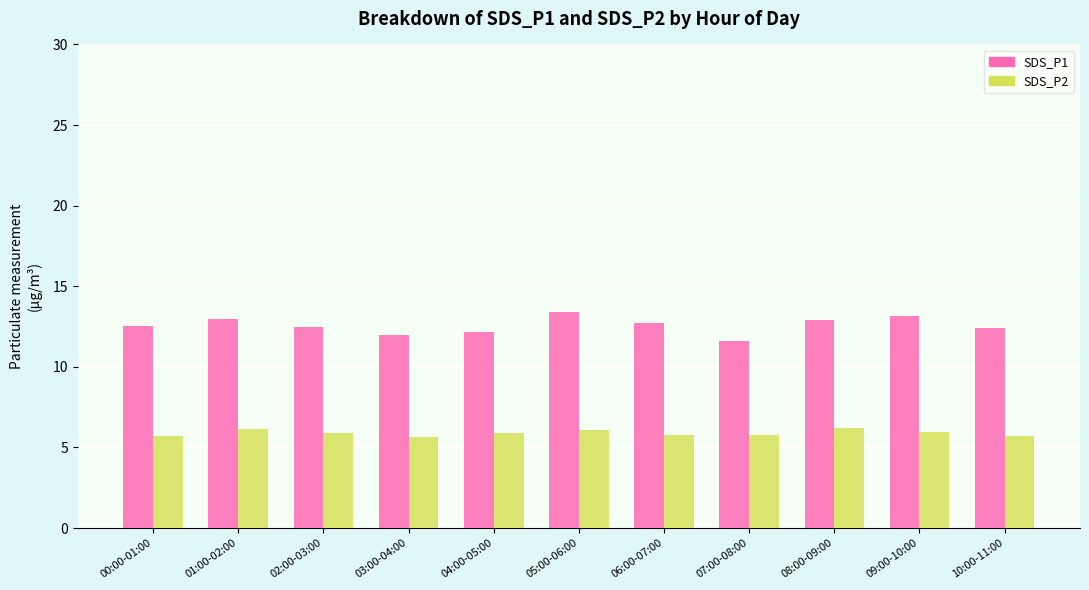

Rank the series by their maximum value, from lowest to highest.

SDS_P2, SDS_P1